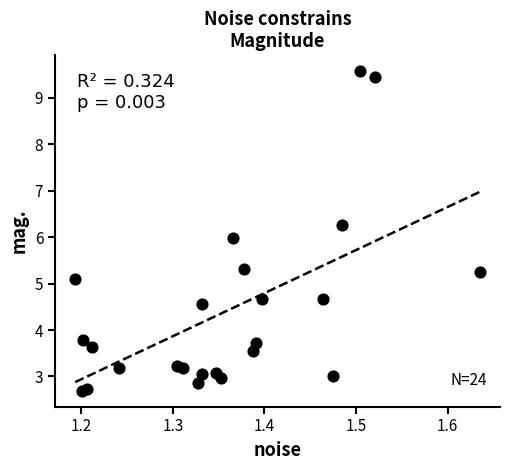

What is the range of Y values (max minus min)?

6.9